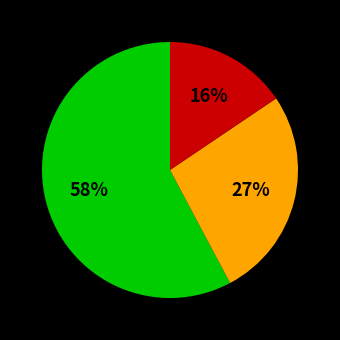

Is there a majority slice in this chart?

Yes